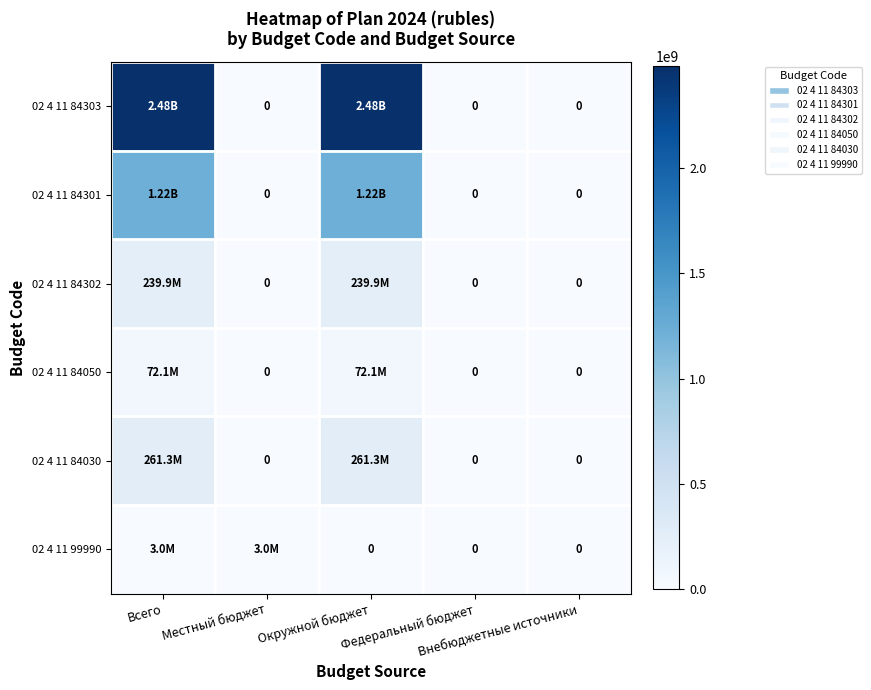

Which series has the widest spread of values?

02 4 11 84303